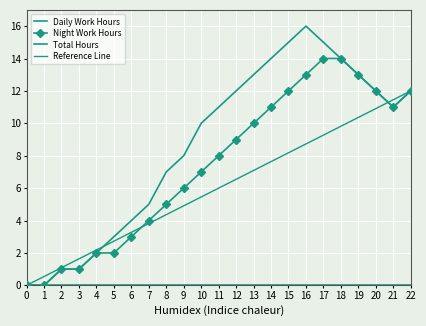

Reading left to right, what are all the values shown in this chart?

Night Work Hours: 0	0	1	1	2	2	3	4	5	6	7	8	9	10	11	12	13	14	14	13	12	11	12
Total Hours: 0	0	1	1	2	3	4	5	7	8	10	11	12	13	14	15	16	15	14	13	12	11	12